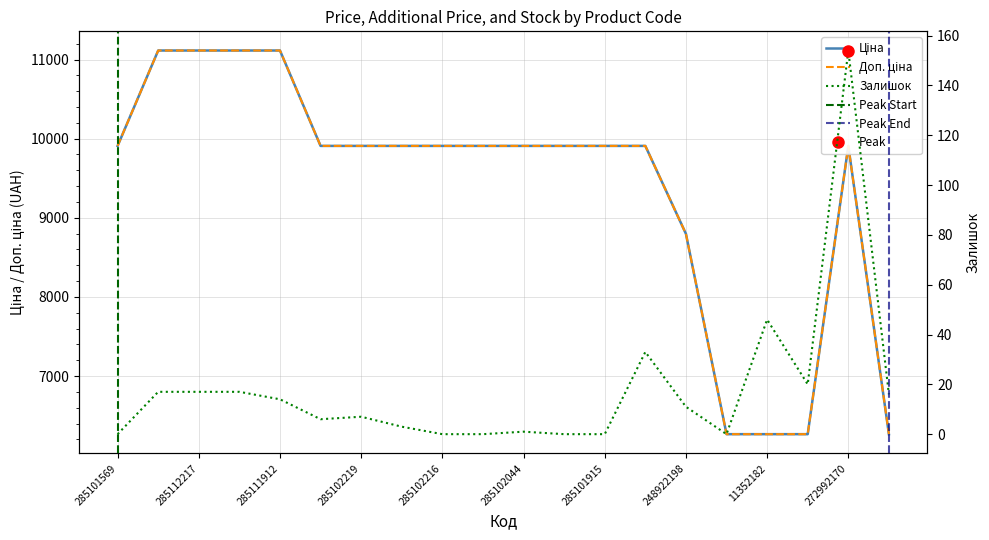

Between 285102218 and 285102216, which series saw the biggest shift?

Залишок